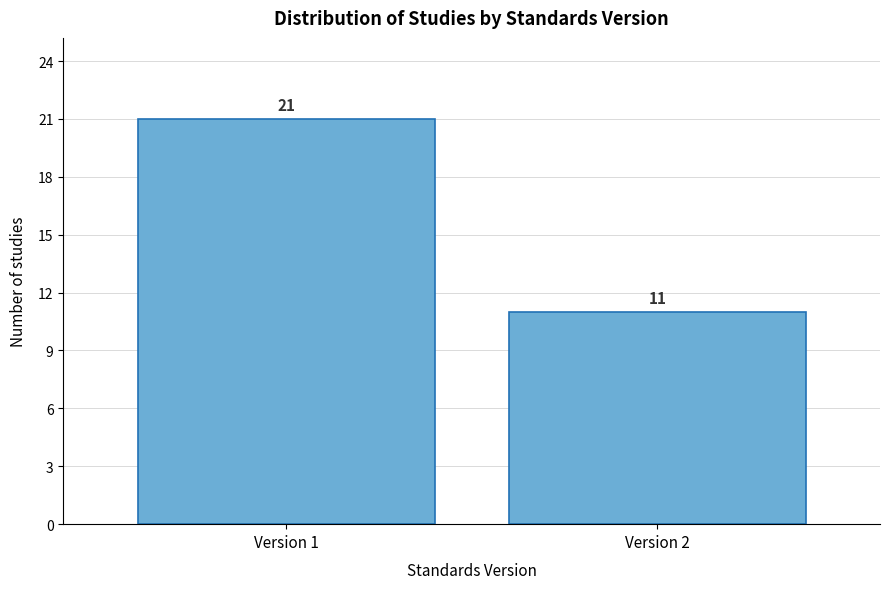

Reading left to right, list all the values displayed in this chart.

21	11